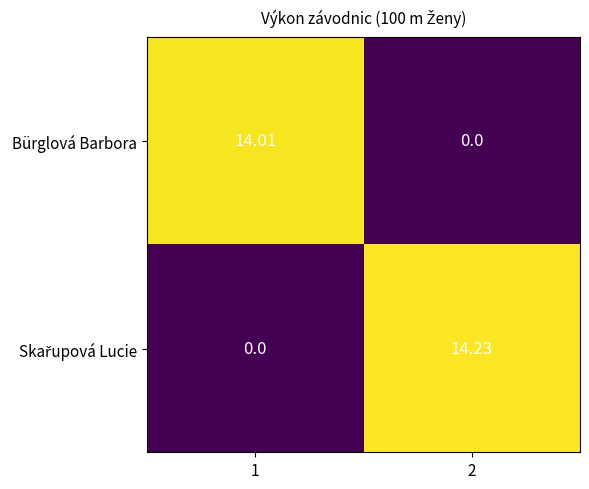

Count the number of data series in this chart.

2